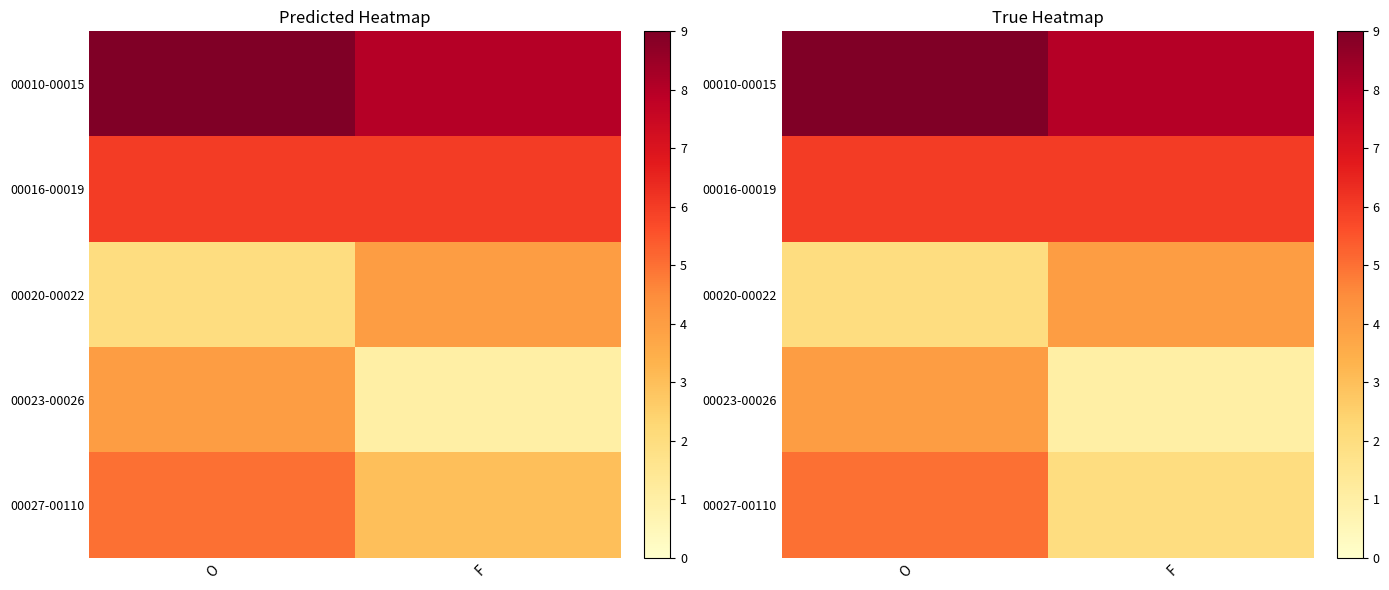

What is the lowest value of the 00010-00015 series?

8